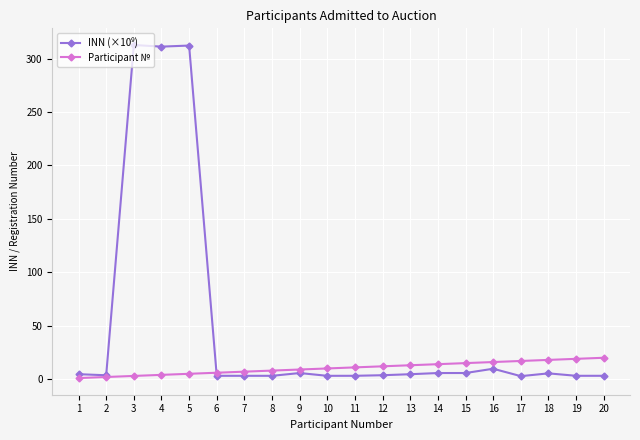

What is the maximum value shown in the chart?

312.7